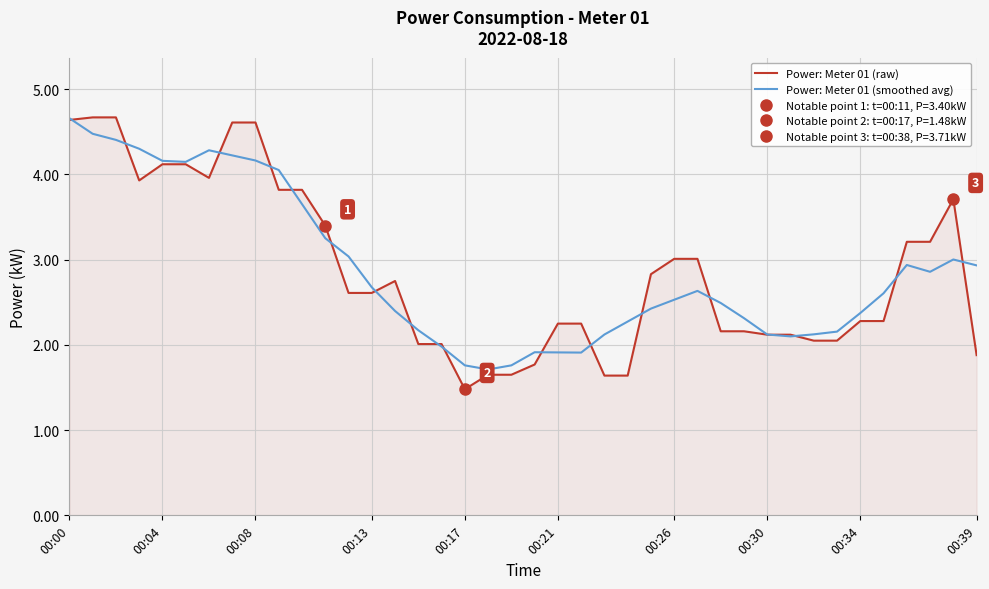

How many lines are shown in the chart?

2